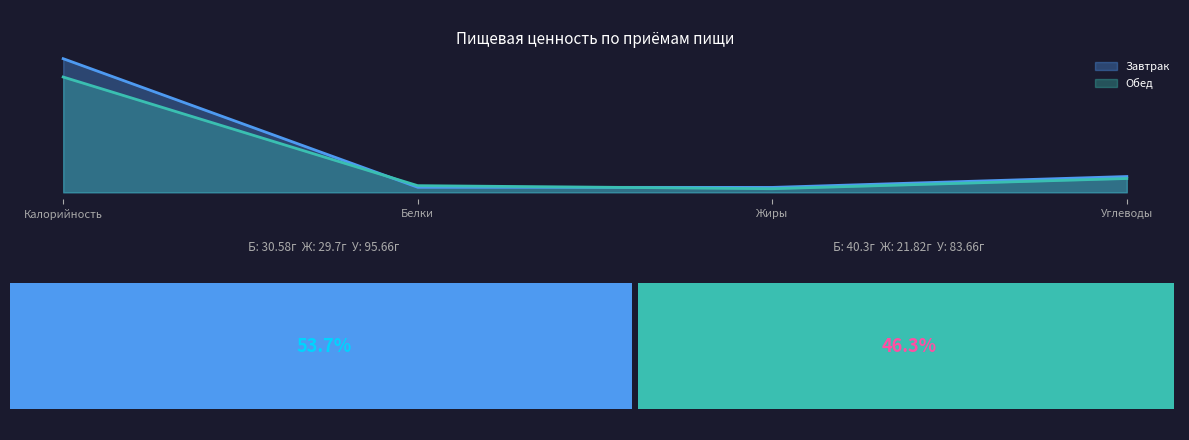

Reading left to right, transcribe all the data shown in this chart.

Завтрак: 809.0	30.6	29.7	95.7
Обед: 698.0	40.3	21.8	83.7